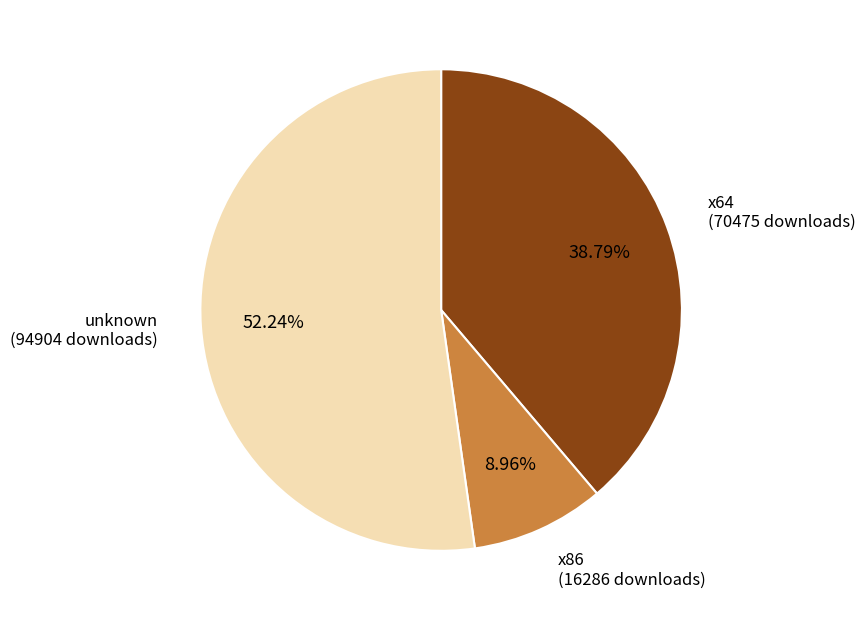

Count the number of slices in the pie.

3